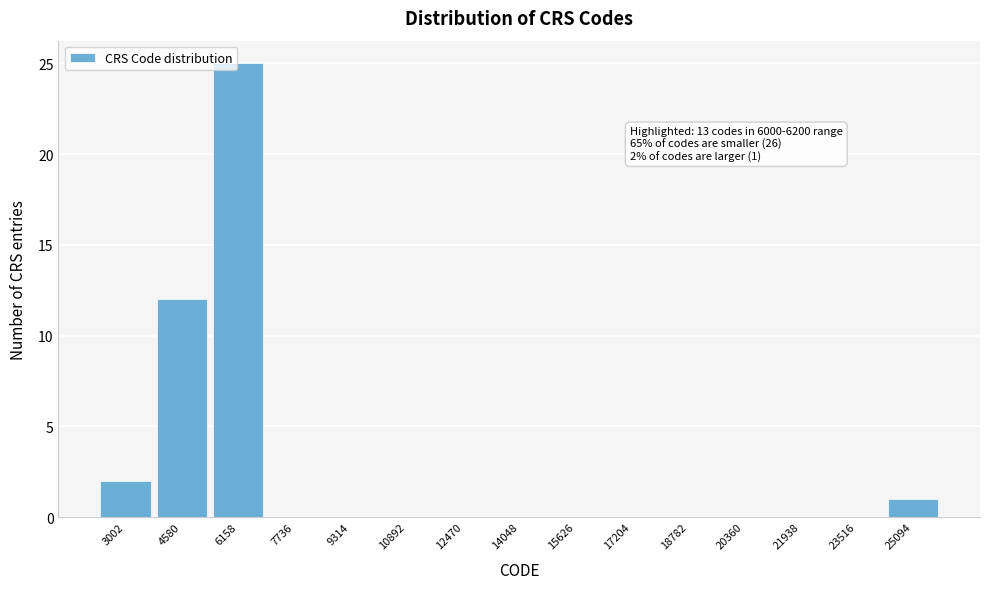

Over which range of the x-axis is the bar tallest?

5400 to 7000